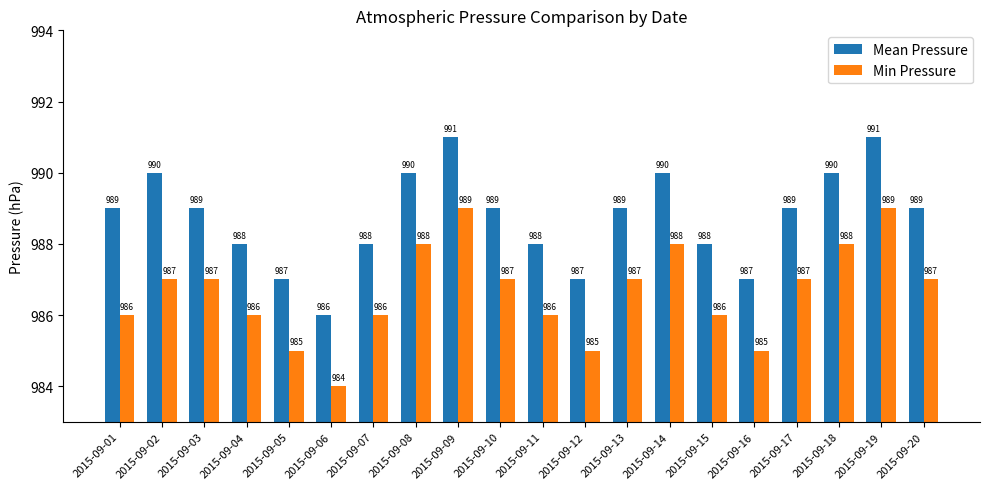

What is the difference between the second highest and second lowest values in the Mean Pressure series?

4